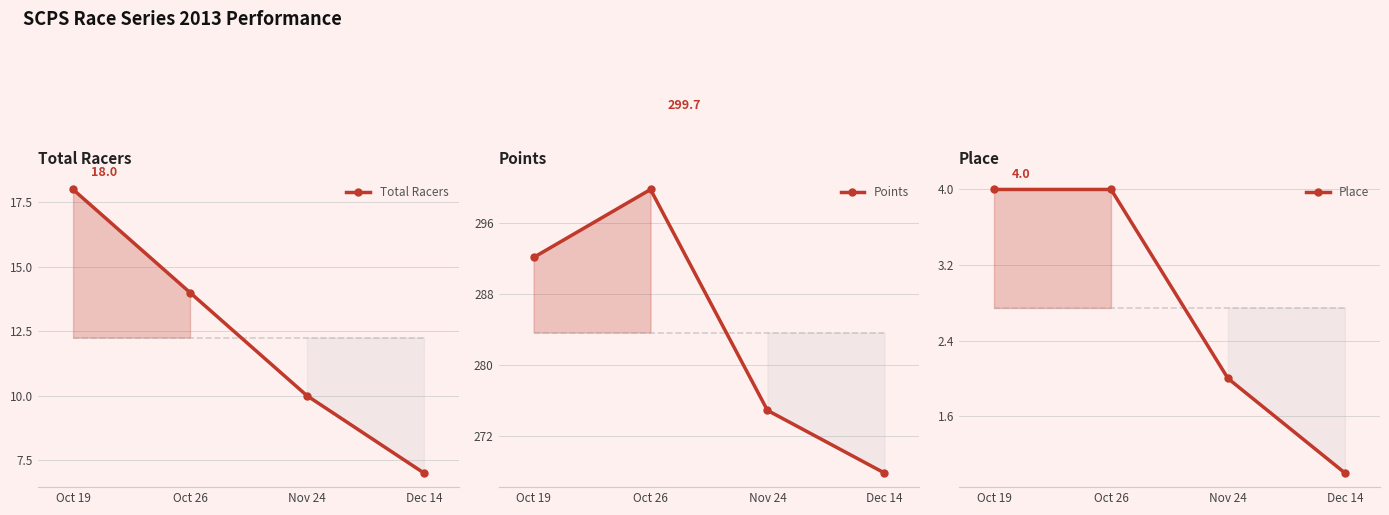

What value does the Place series have at Oct 19?

4.0